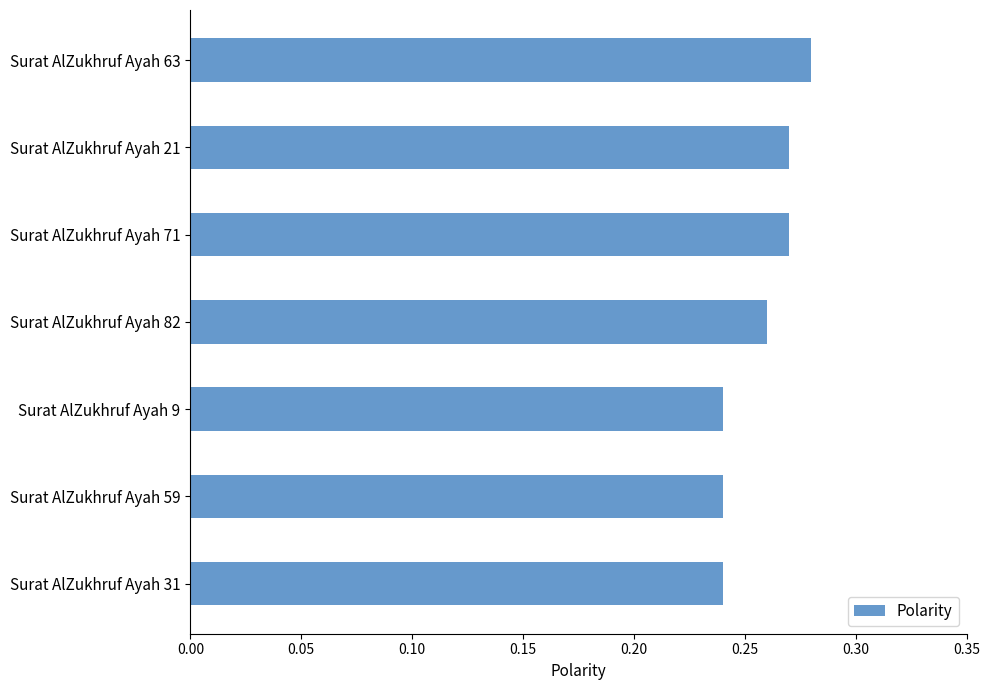

Which category has the highest value across all series?

Surat AlZukhruf Ayah 63